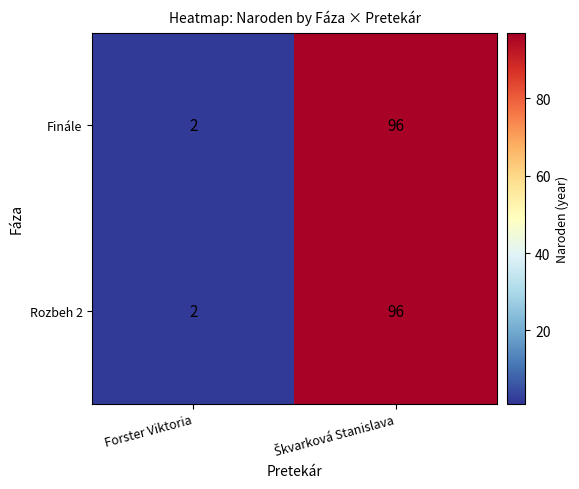

The value of Finále at Forster Viktoria is 2. True or false?

True